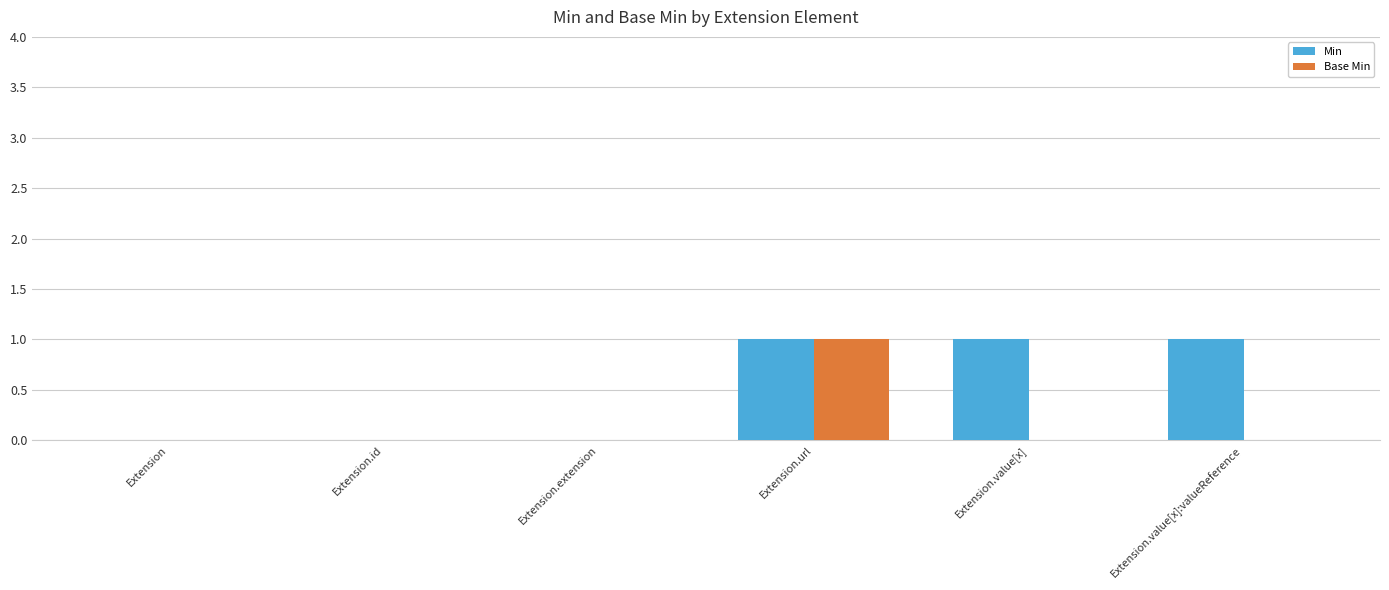

The value of Base Min at Extension is 1. True or false?

False